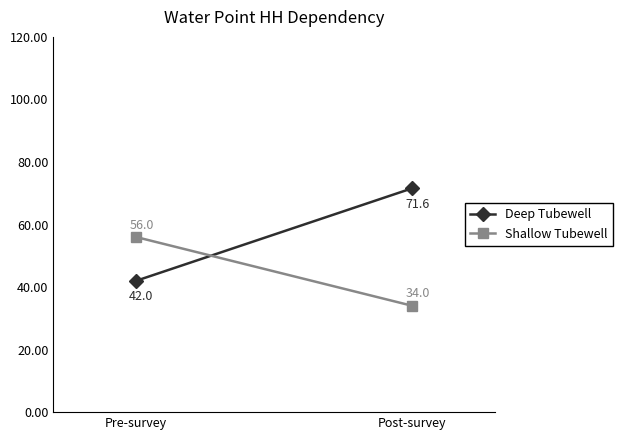

What are all the series names shown in the legend?

Deep Tubewell, Shallow Tubewell